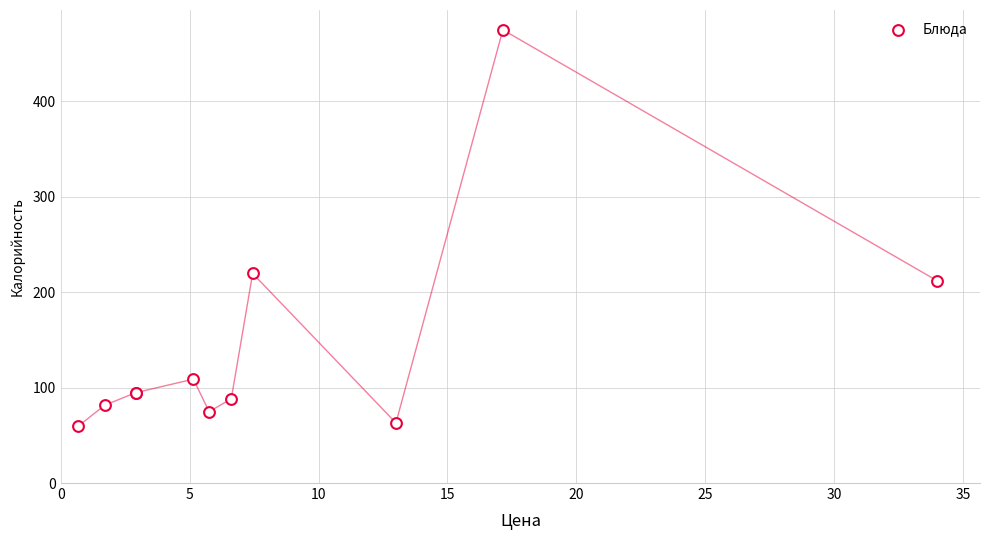

What Y value in the scatter plot is closest to 267?

219.7